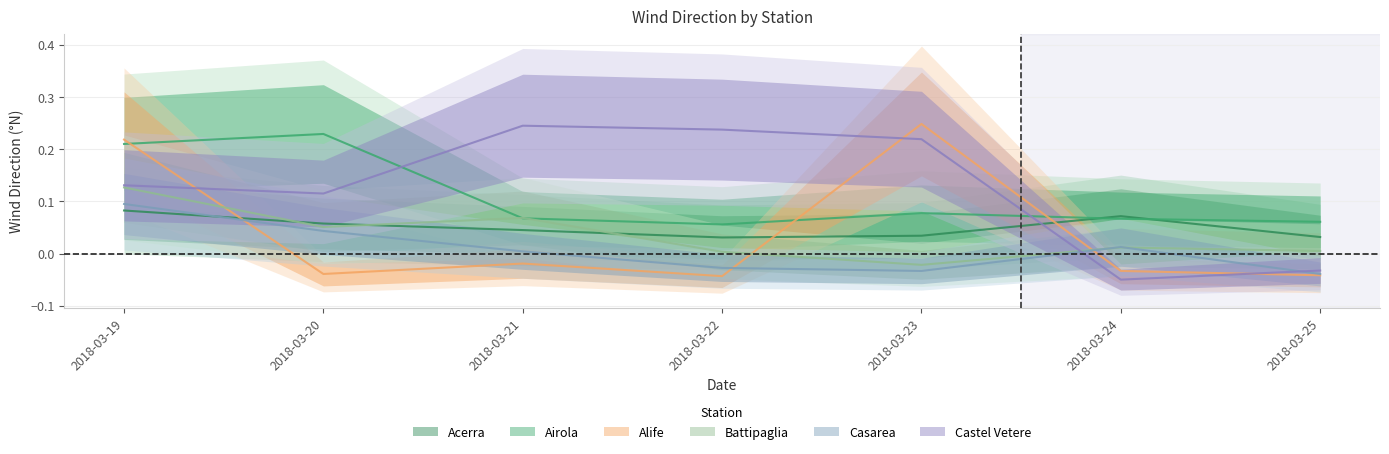

What is the maximum value for Acerra?

0.1